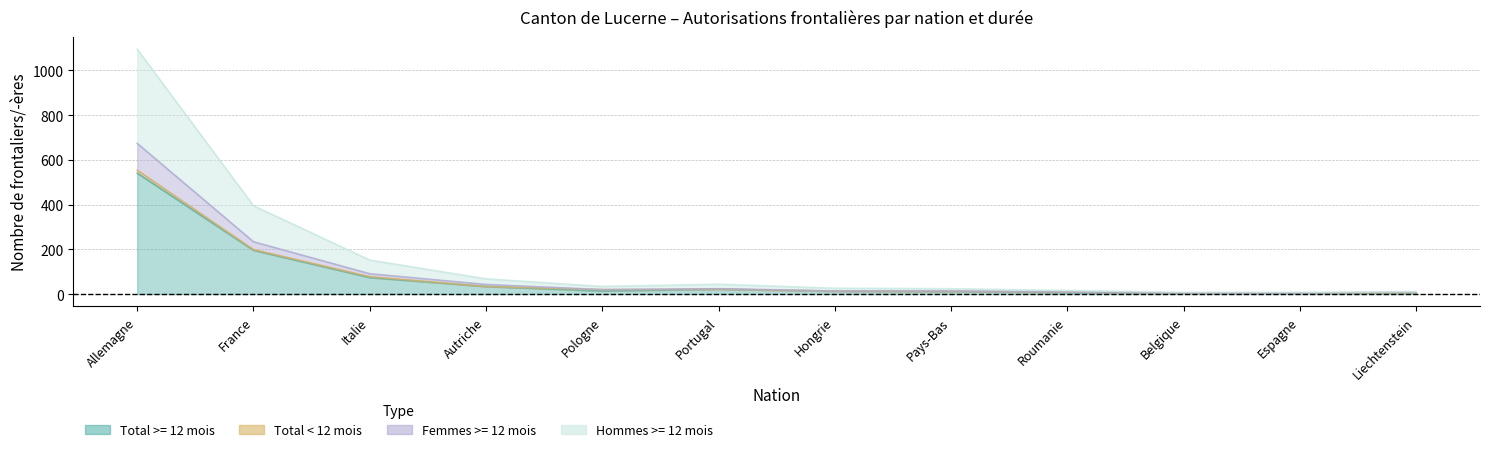

Which series has the largest total across all categories?

Hommes >= 12 mois